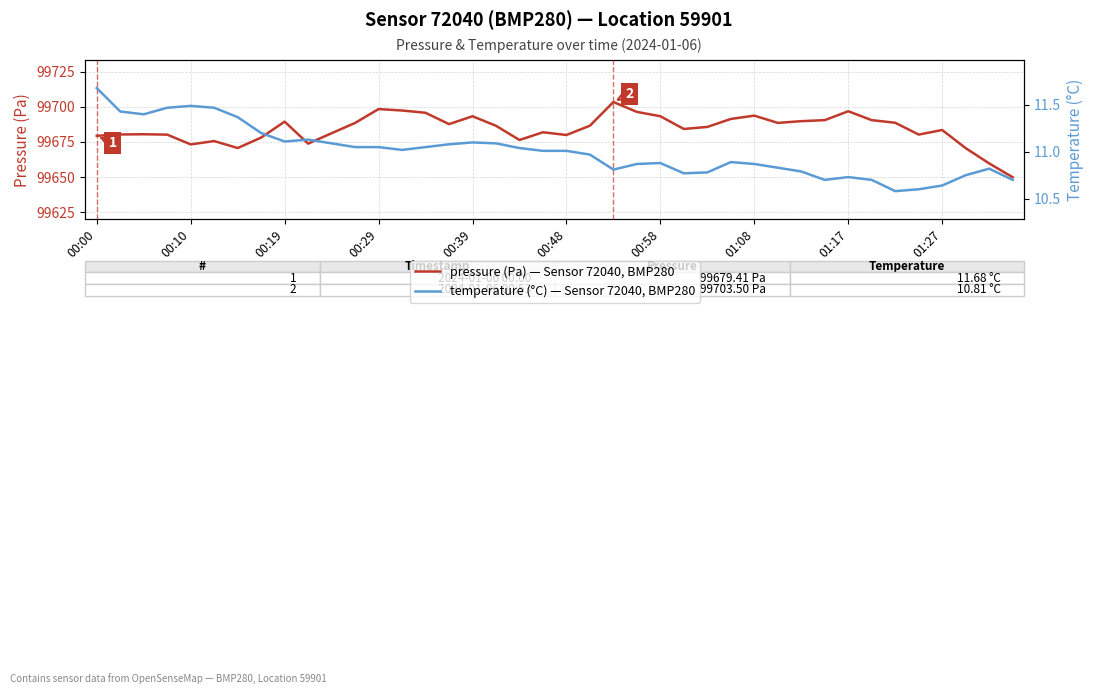

What is the value of the pressure (Pa) — Sensor 72040, BMP280 point at the 23rd from the left?

99703.5